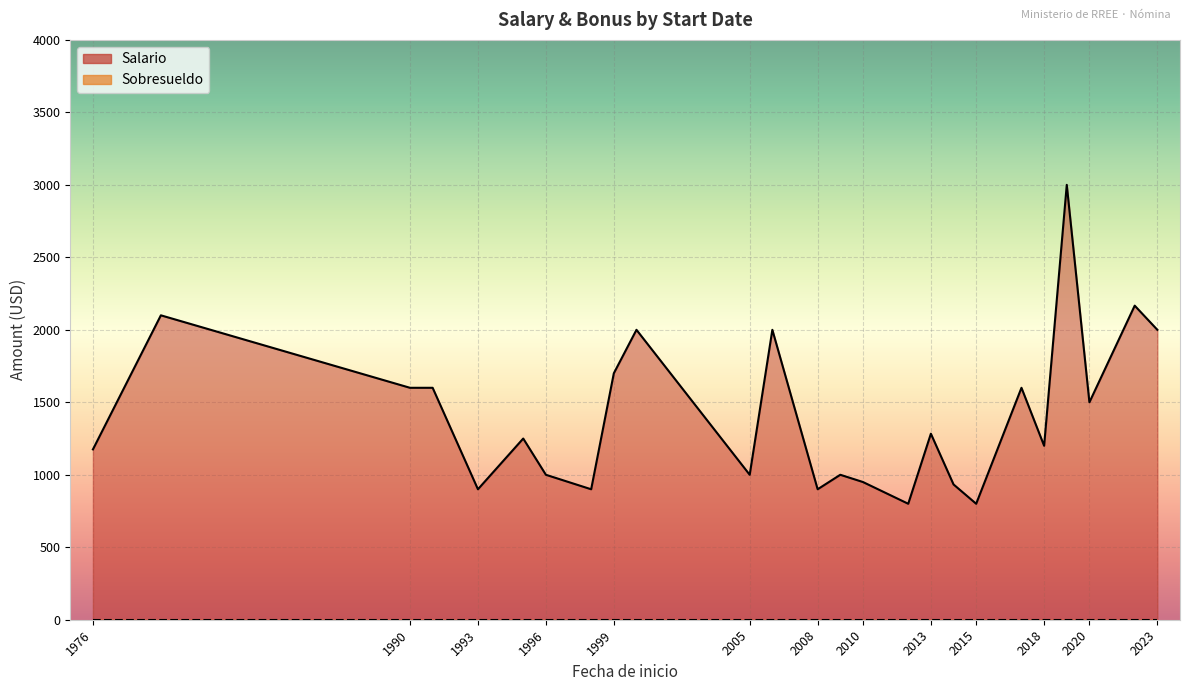

What is the label of the 36th point from the right?

1979-12-13